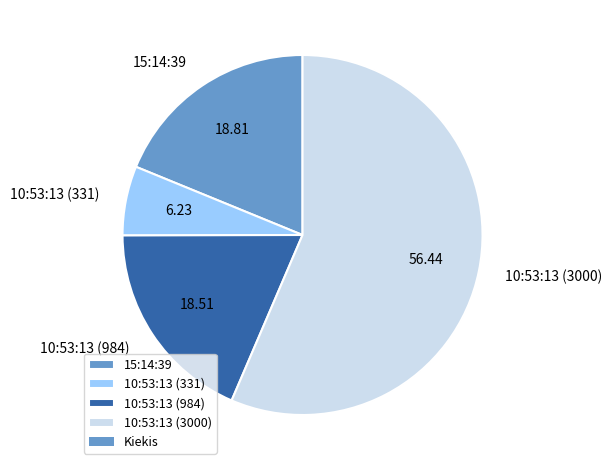

Combined, do 10:53:13 (984) and 10:53:13 (331) account for over 50%?

No